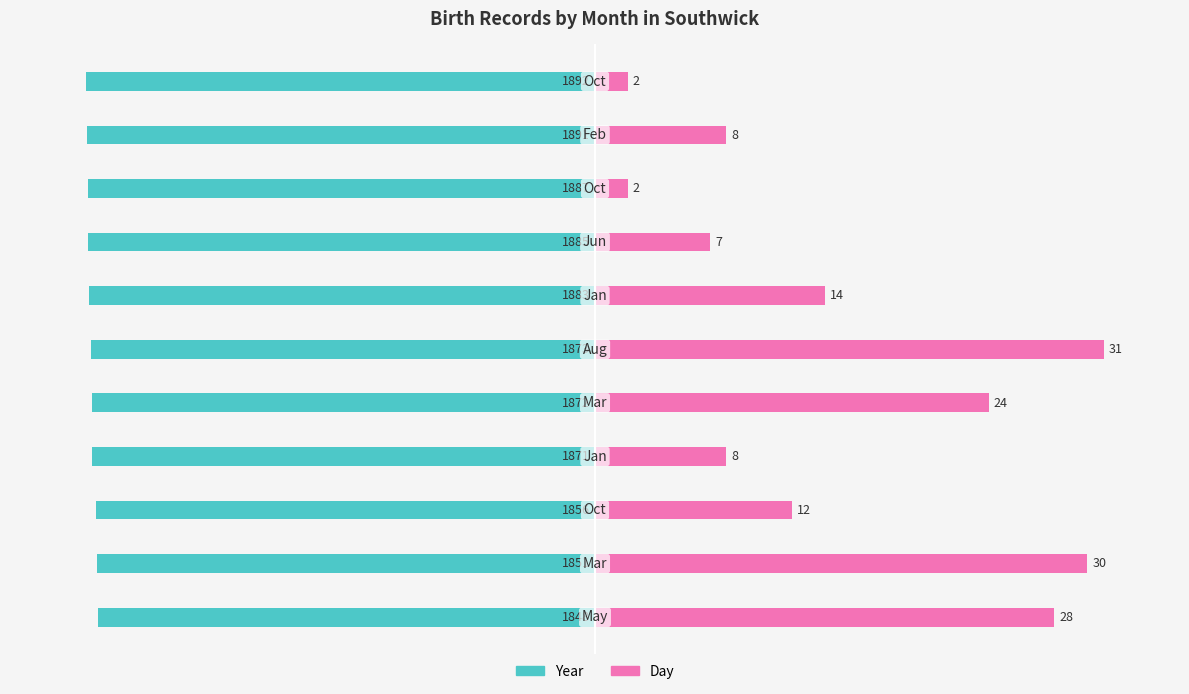

How many groups of bars are there?

11